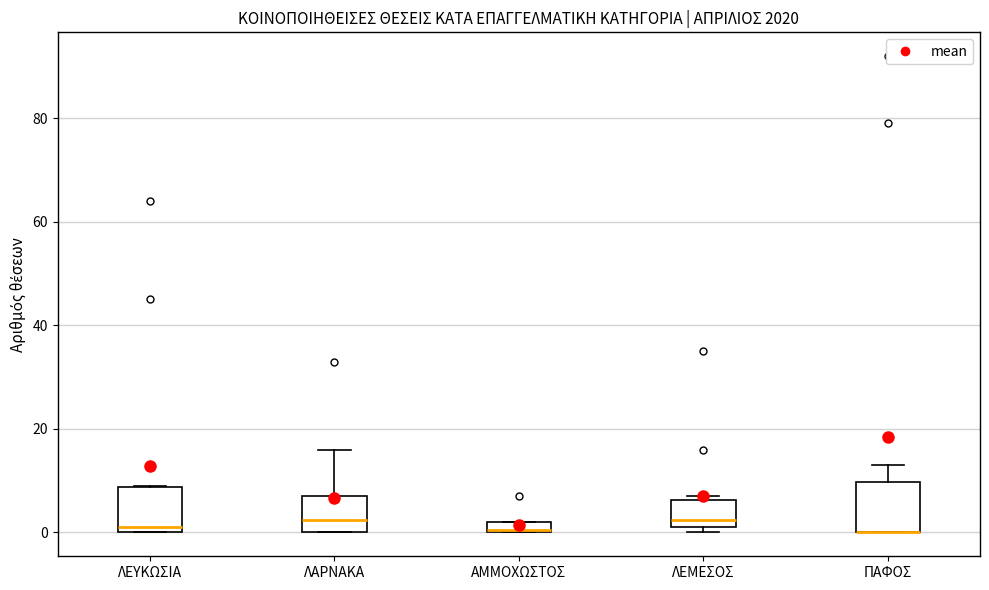

Where does the upper whisker of the box for ΠΑΦΟΣ end on the y-axis? The values are not printed on the chart, so give them approximately, as read against the axis.

14